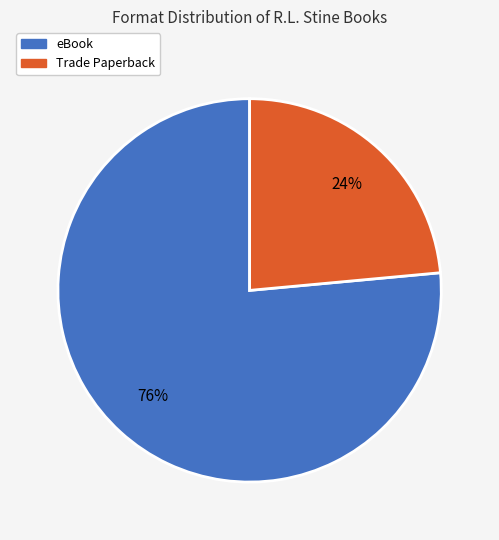

Rank the categories by value from lowest to highest.

Trade Paperback, eBook